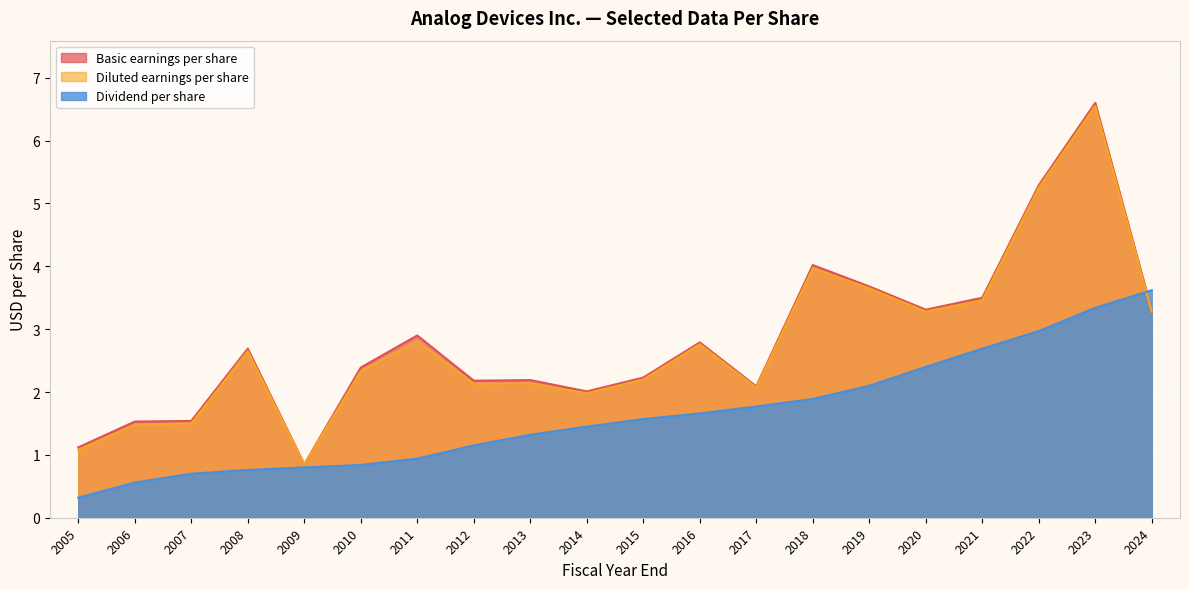

What is the spread (max minus min) of values at 2012?

1.0